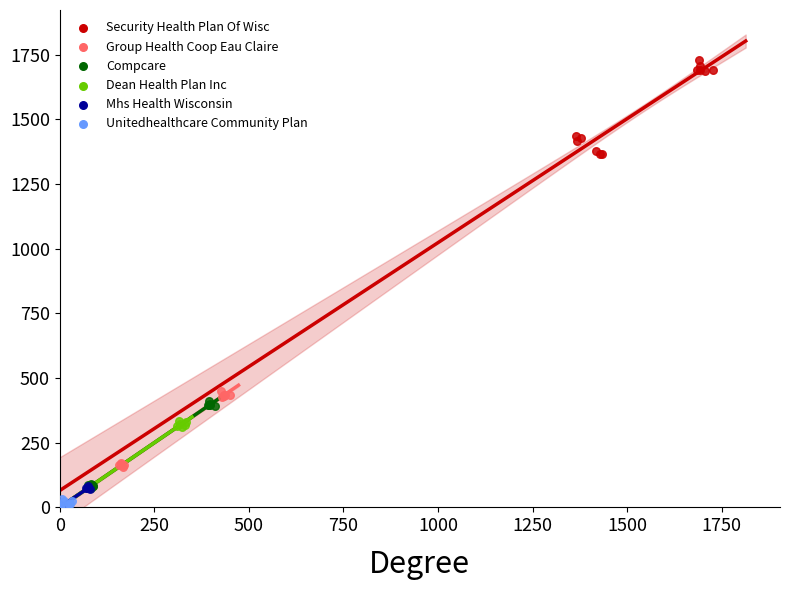

Which series contains the highest Y value?

Security Health Plan Of Wisc